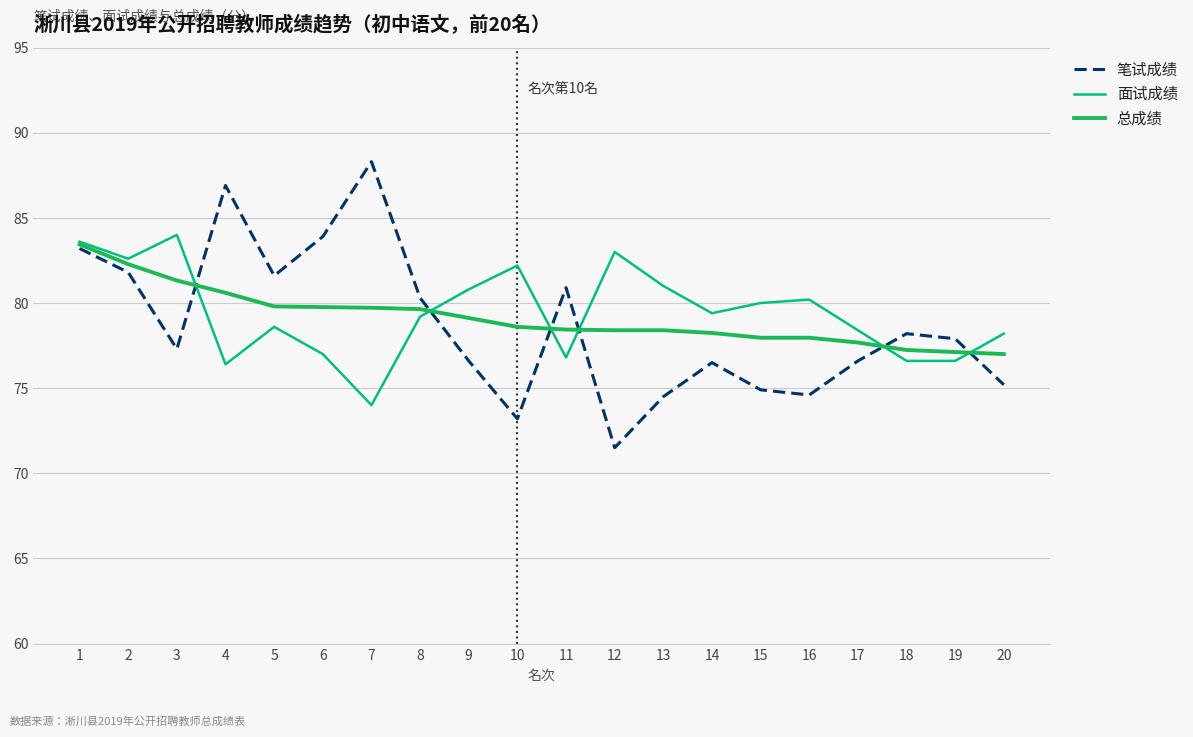

At which label does 面试成绩 first exceed 79?

1